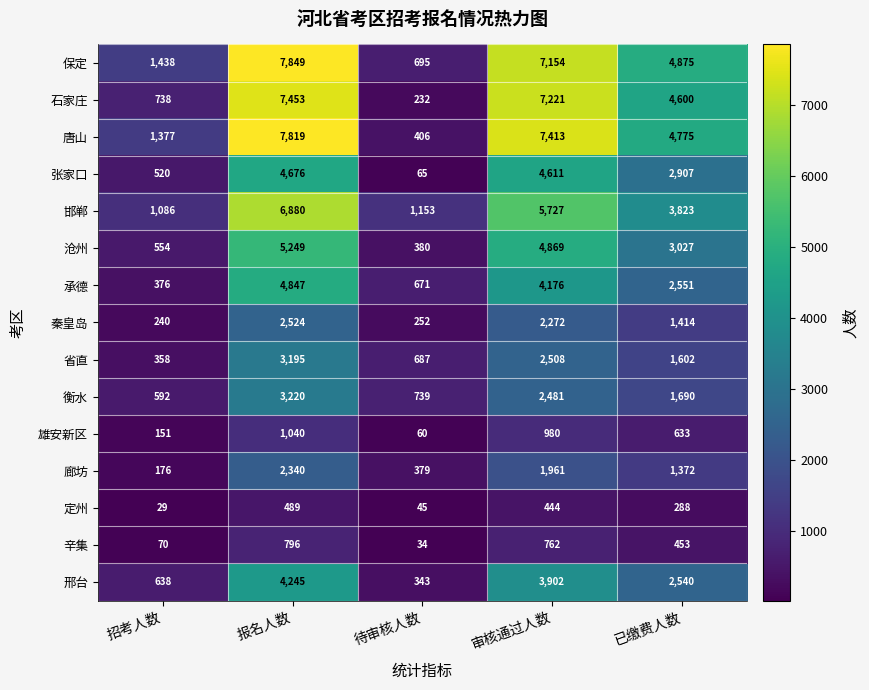

What value does the 雄安新区 series have at 招考人数?

151